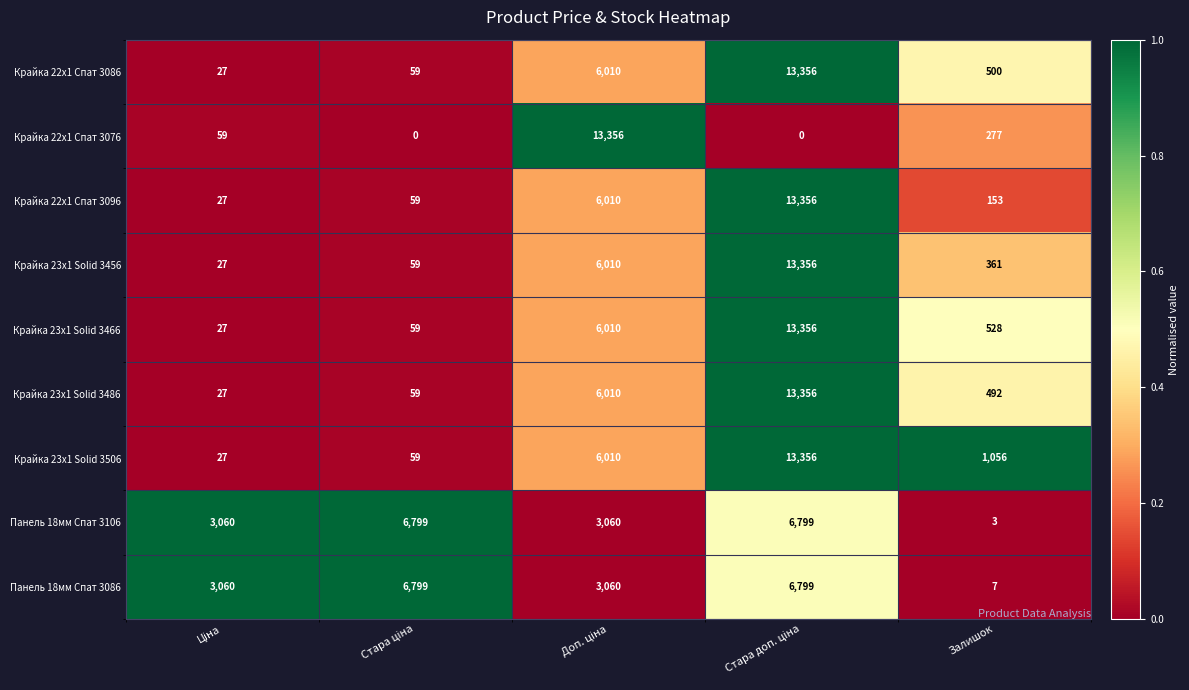

Which series has the largest total across all categories?

Крайка 23x1 Solid 3506